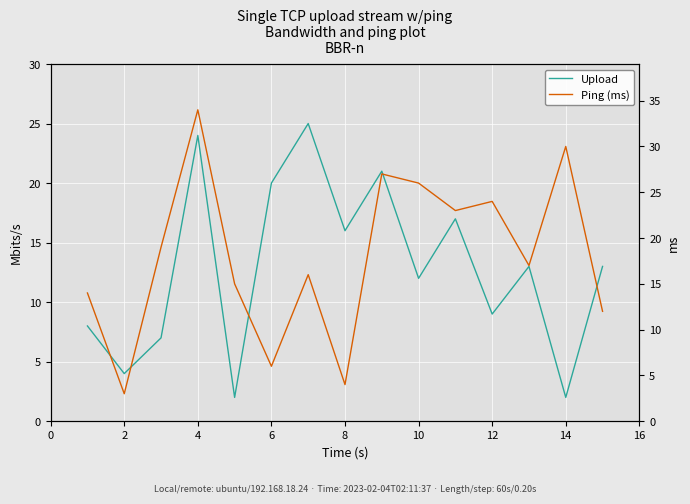

How many data points in Ping (ms) are above 17?

7